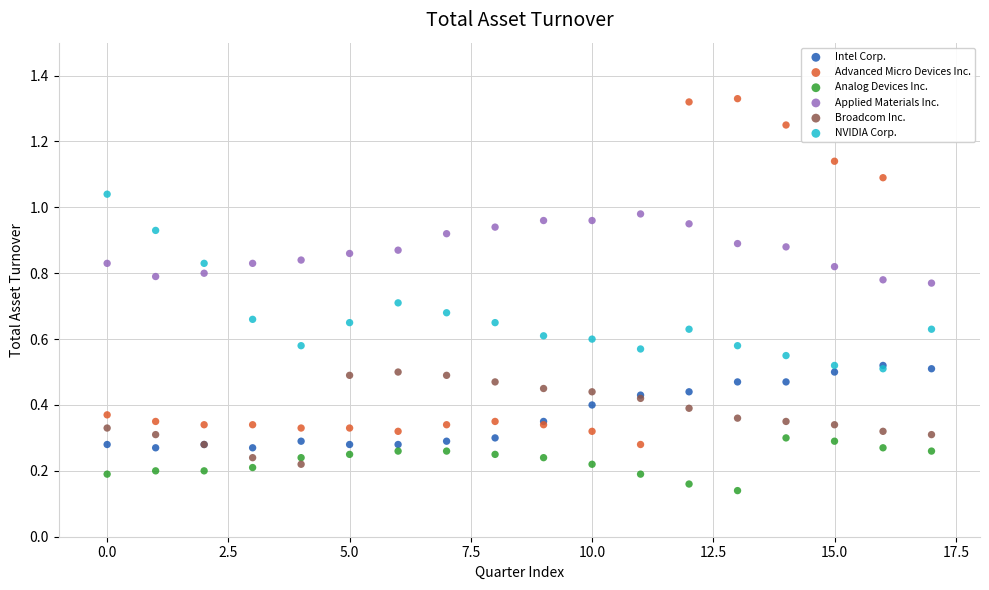

Which series reaches the minimum Y coordinate?

Analog Devices Inc.